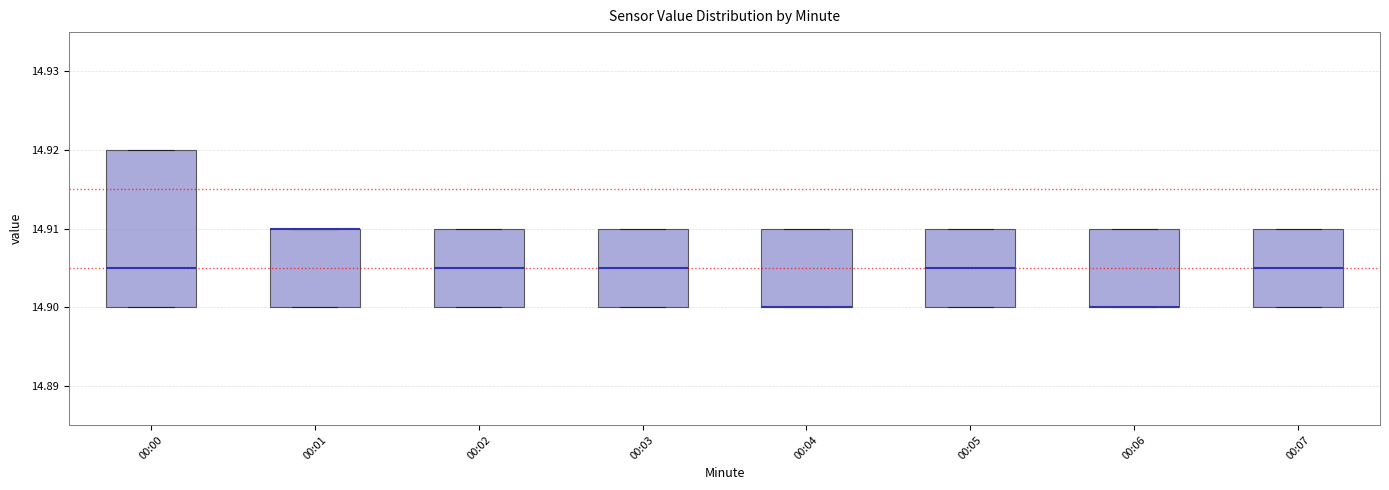

Reading left to right, read every box against the y-axis: the position of its median line, the range the box covers, and the ends of its whiskers. The values are not printed on the chart, so give them approximately, as read against the axis.

00:00: median 14.905, box 14.900 to 14.920, whiskers 14.900 to 14.920
00:01: median 14.910 (drawn on the box's upper edge), box 14.900 to 14.910, whiskers 14.900 to 14.910
00:02: median 14.905, box 14.900 to 14.910, whiskers 14.900 to 14.910
00:03: median 14.905, box 14.900 to 14.910, whiskers 14.900 to 14.910
00:04: median 14.900 (drawn on the box's lower edge), box 14.900 to 14.910, whiskers 14.900 to 14.910
00:05: median 14.905, box 14.900 to 14.910, whiskers 14.900 to 14.910
00:06: median 14.900 (drawn on the box's lower edge), box 14.900 to 14.910, whiskers 14.900 to 14.910
00:07: median 14.905, box 14.900 to 14.910, whiskers 14.900 to 14.910